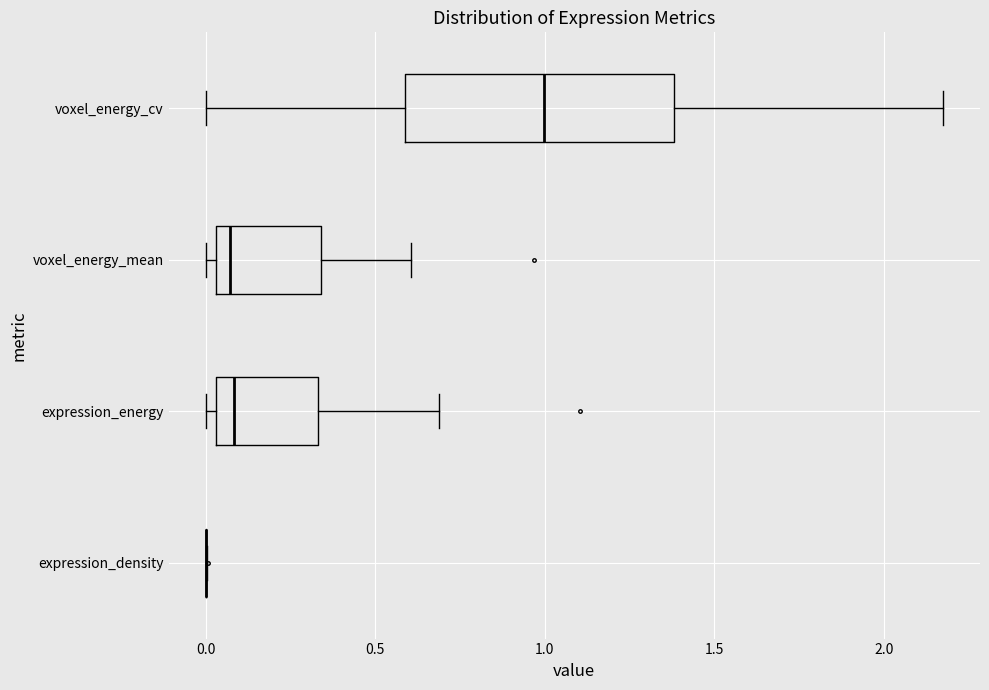

Comparing the boxes themselves (not the whiskers), which one is the widest?

voxel_energy_cv